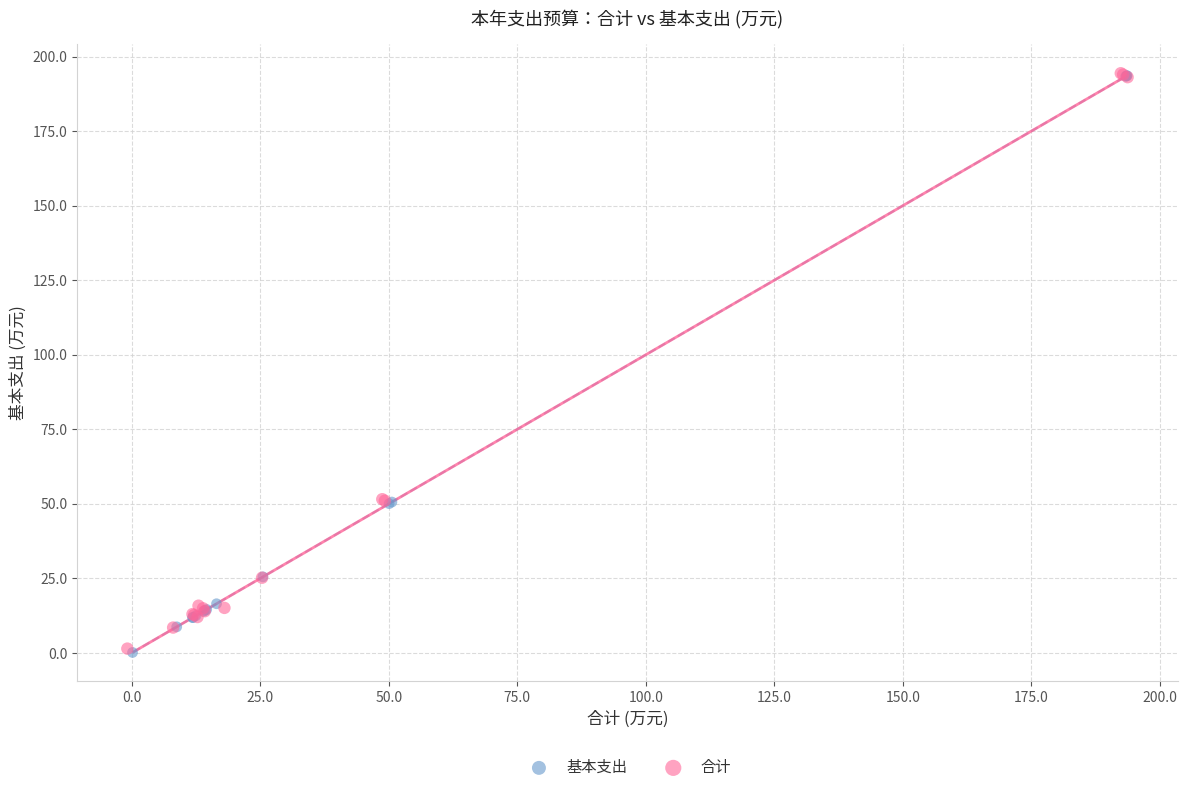

What are all the series names shown in the legend?

基本支出, 合计